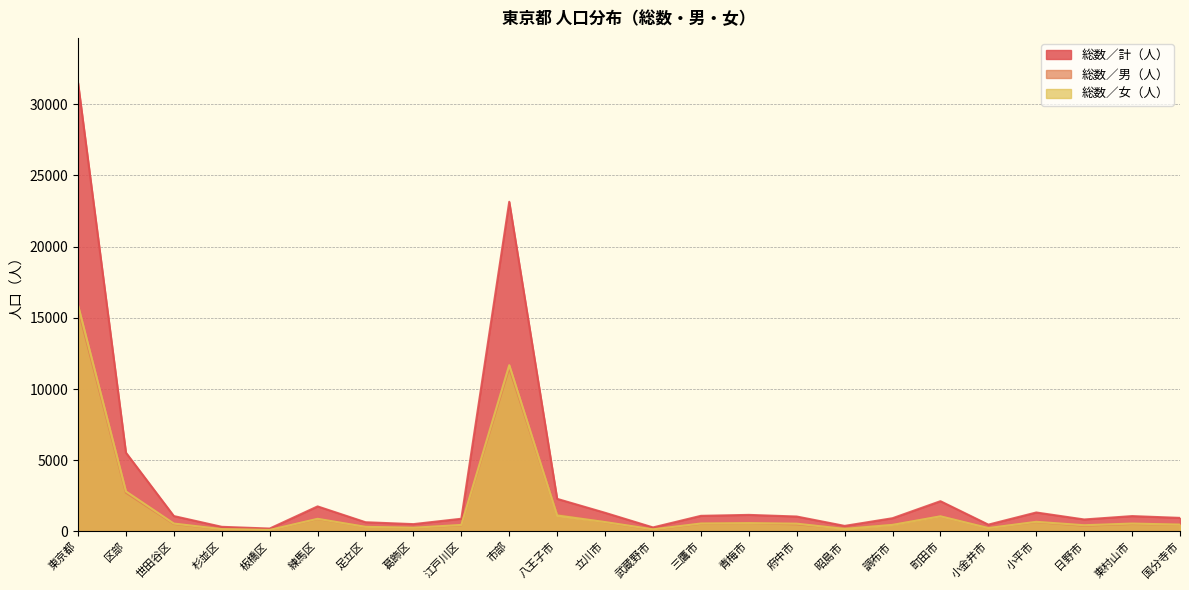

Reading left to right, extract all data points from this chart.

総数／計（人）: 31511	5533	1082	327	205	1761	649	516	894	23153	2290	1312	284	1098	1165	1050	392	931	2127	480	1334	843	1080	954
総数／男（人）: 15632	2719	527	161	99	872	324	255	435	11475	1170	651	134	539	579	501	212	469	1063	241	656	404	524	473
総数／女（人）: 15879	2814	555	166	106	889	325	261	459	11678	1120	661	150	559	586	549	180	462	1064	239	678	439	556	481